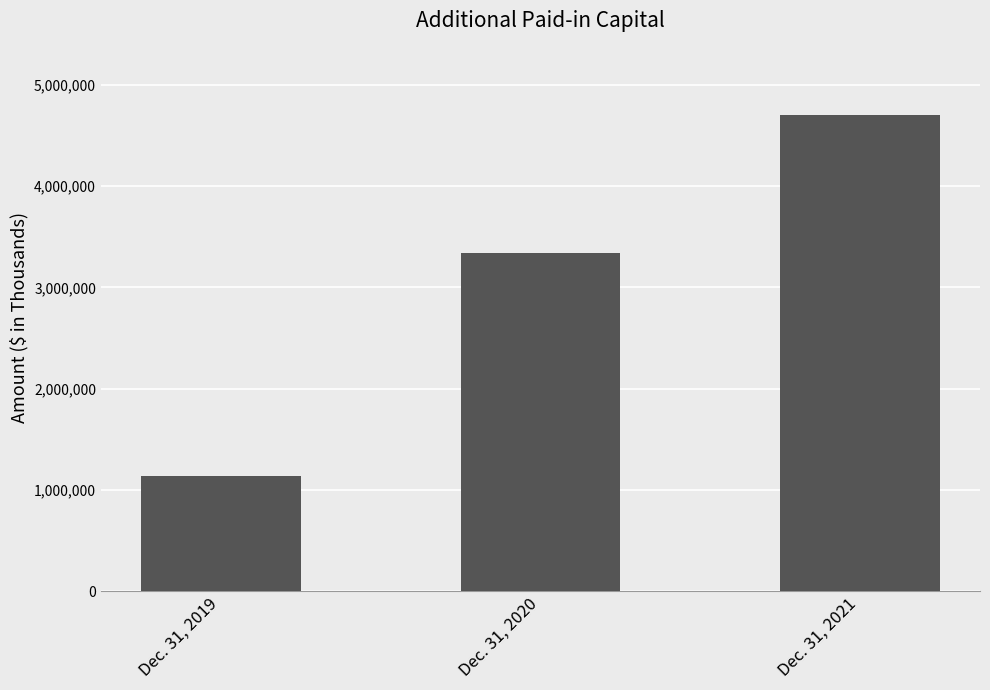

Rank the categories by value from lowest to highest.

Dec. 31, 2019, Dec. 31, 2020, Dec. 31, 2021